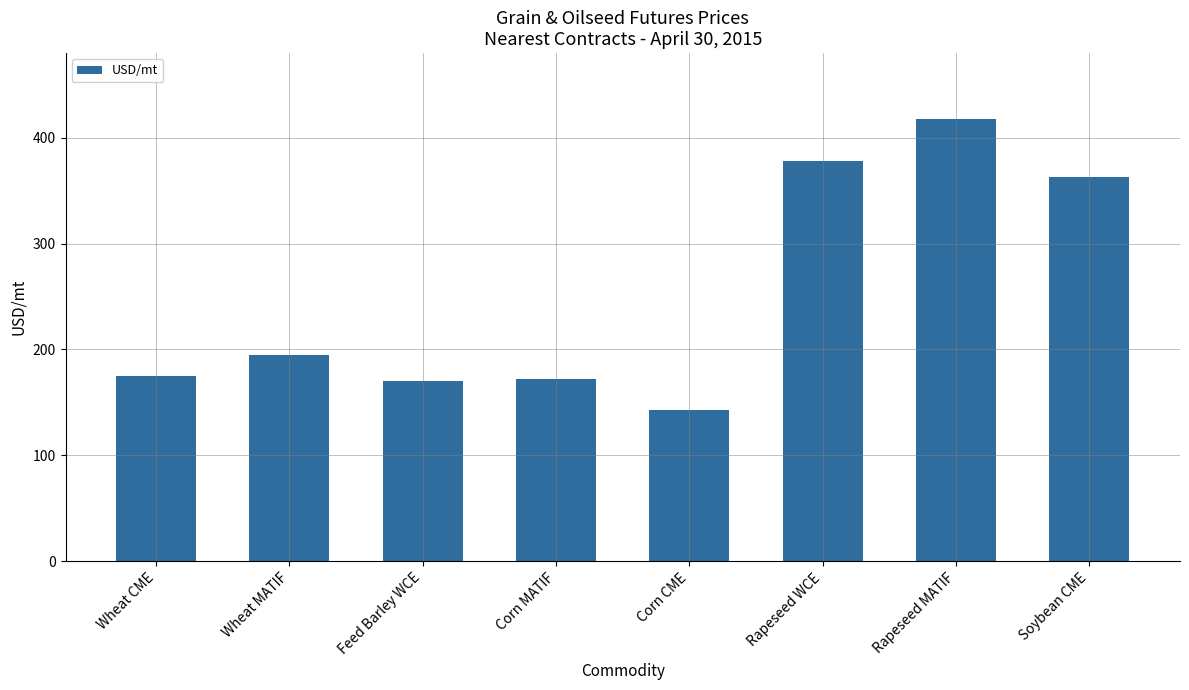

What is the value of the 6th bar from the left?

377.8